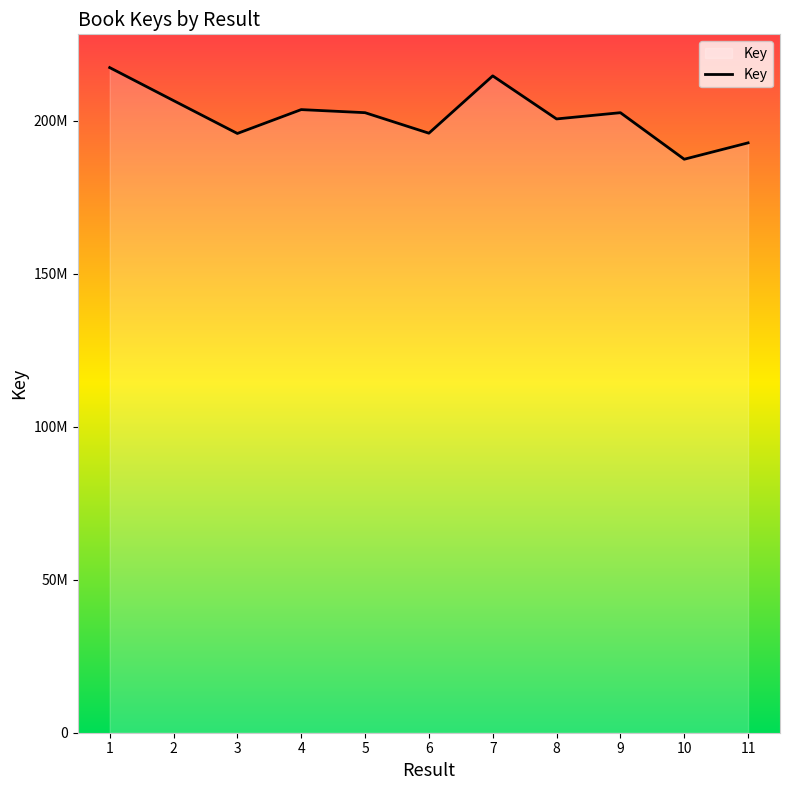

How many points are lower than both their immediate neighbors (excluding endpoints)?

4